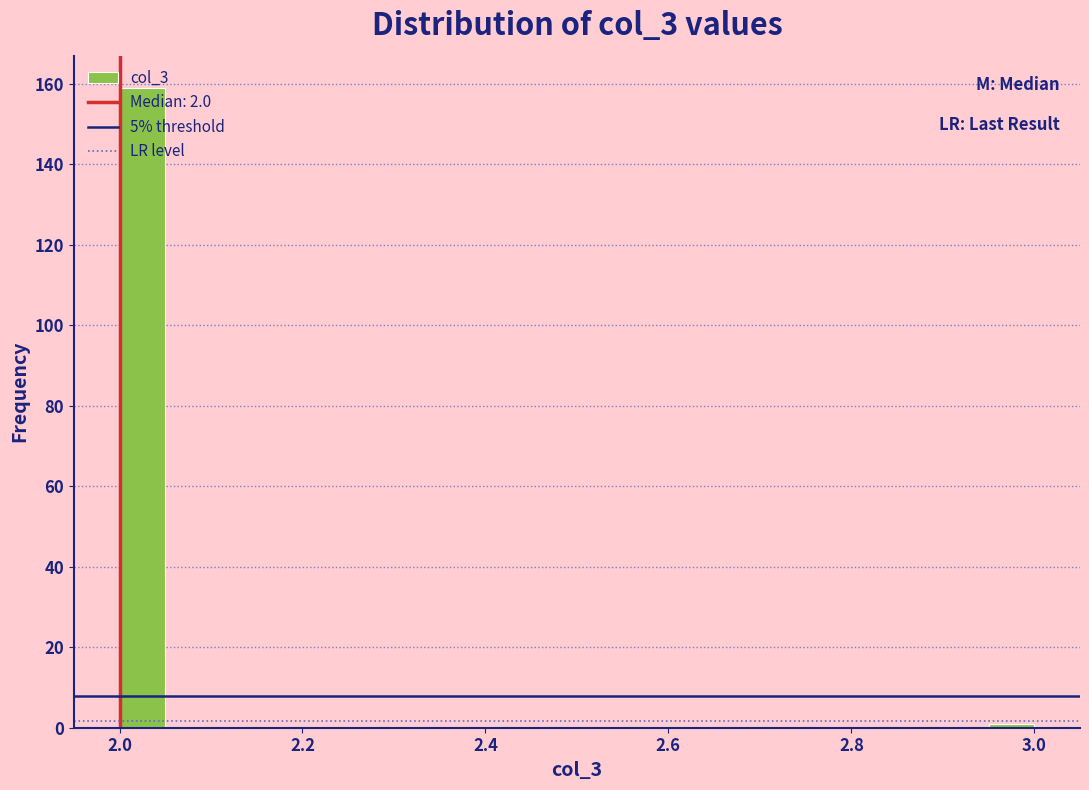

Read against the x-axis, roughly where is the centre of the tallest bar?

2.02